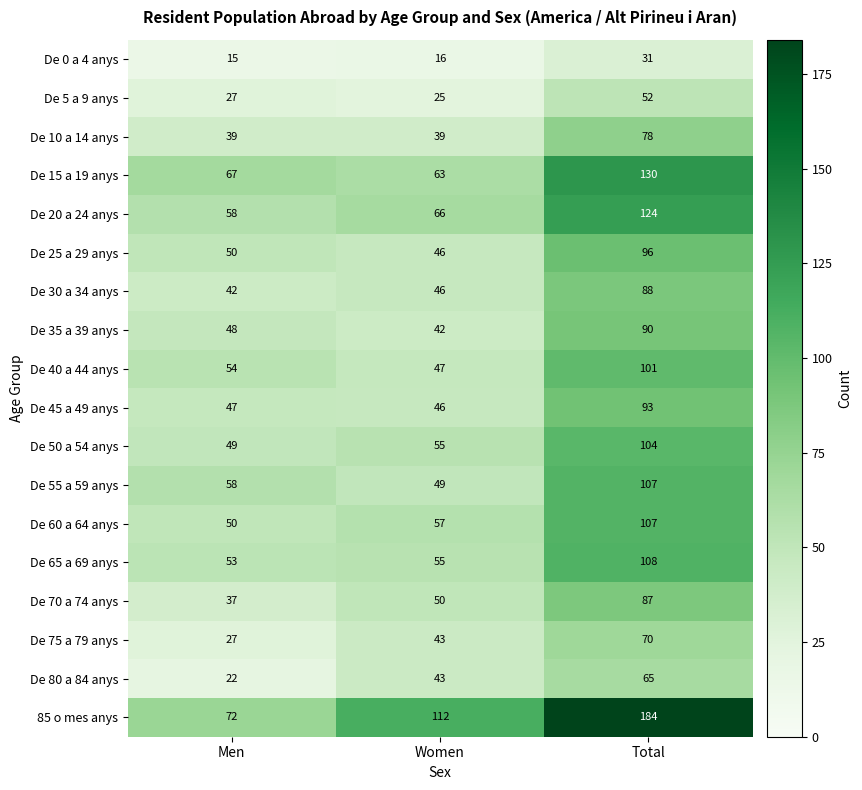

What is the total value across all series at Men?

815